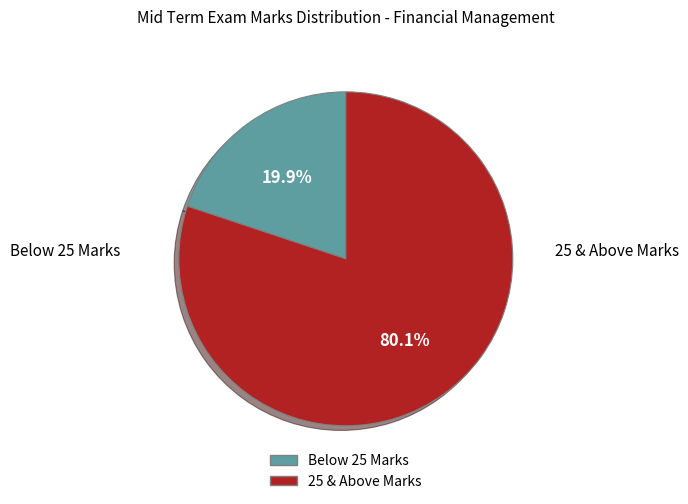

Does any single category account for the majority?

Yes